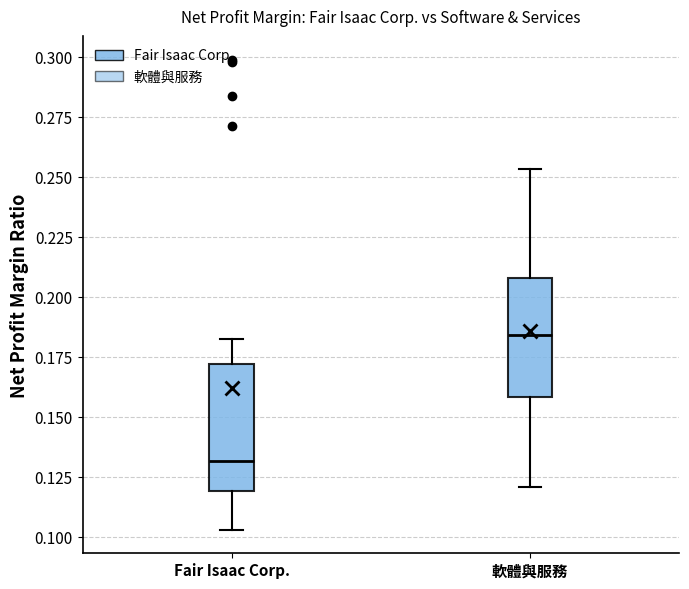

Where is the lower edge of the box for 軟體與服務 on the y-axis? The values are not printed on the chart, so give them approximately, as read against the axis.

0.160